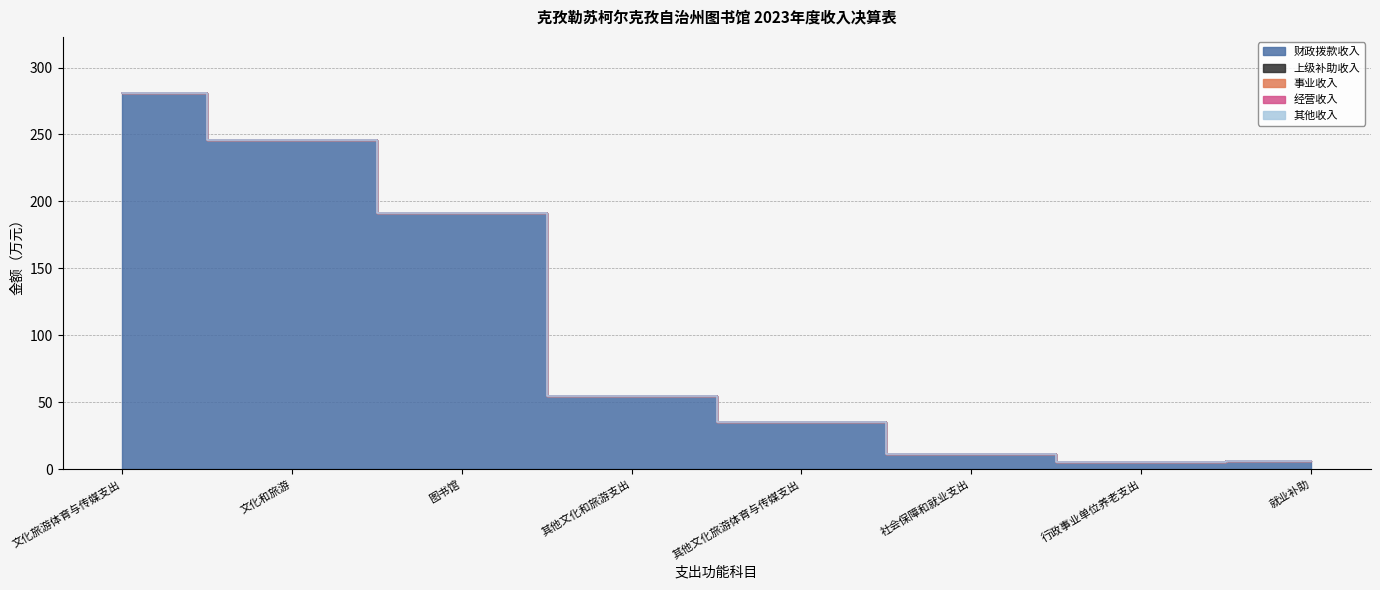

How many data points in 财政拨款收入 are less than 54?

4